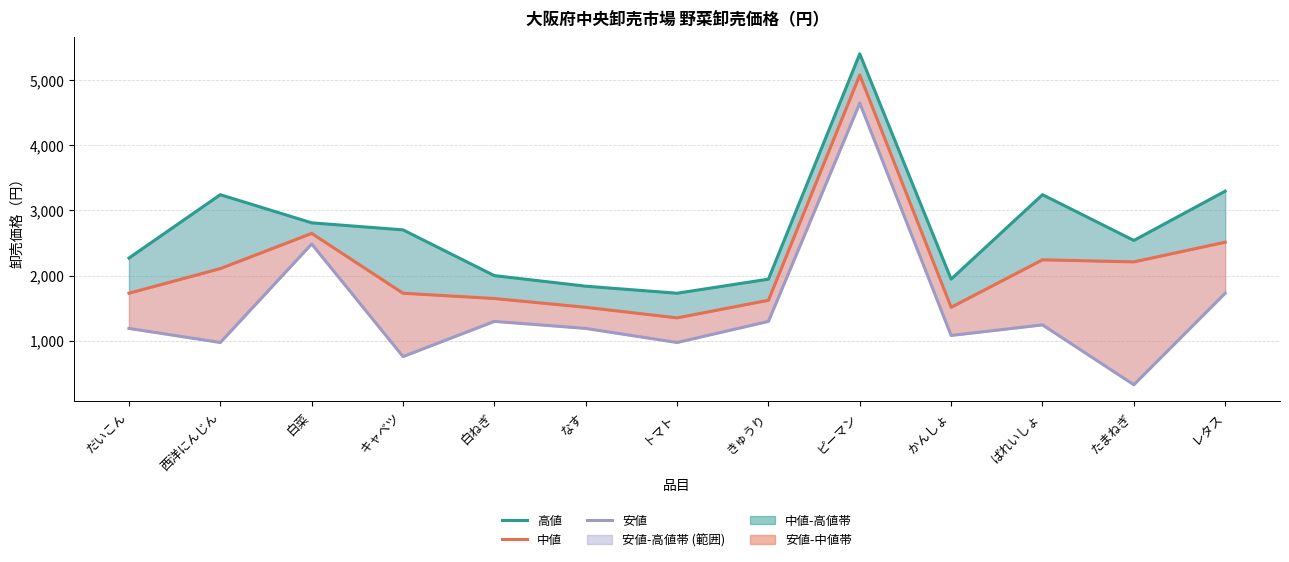

Which category has the lowest value in the 高値 series?

トマト